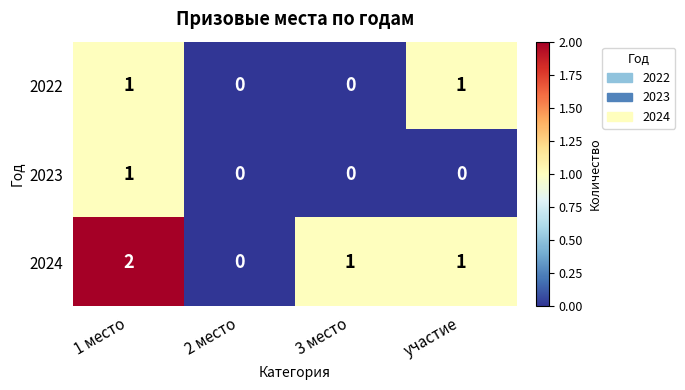

Which series has the widest spread of values?

2024